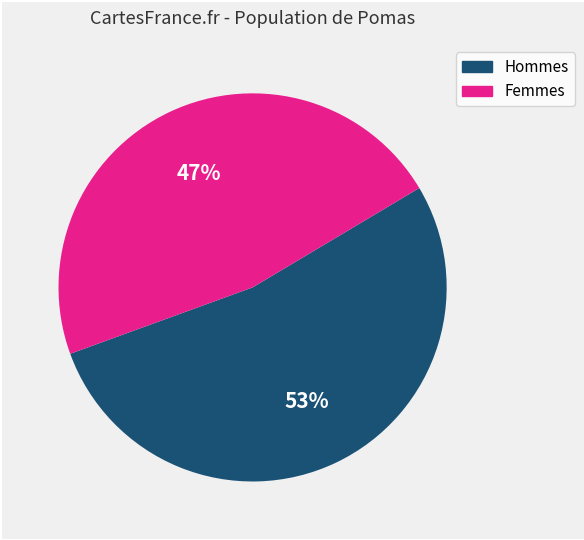

Count the number of slices in the pie.

2